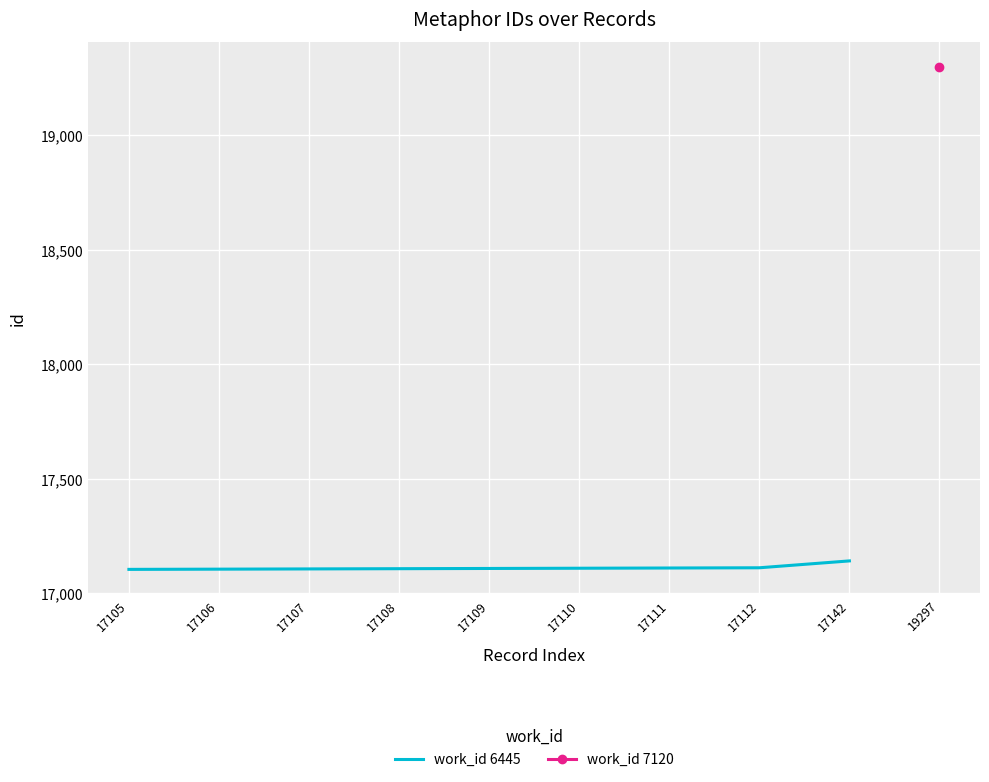

Rank the categories by value from highest to lowest.

17142, 17112, 17111, 17110, 17109, 17108, 17107, 17106, 17105